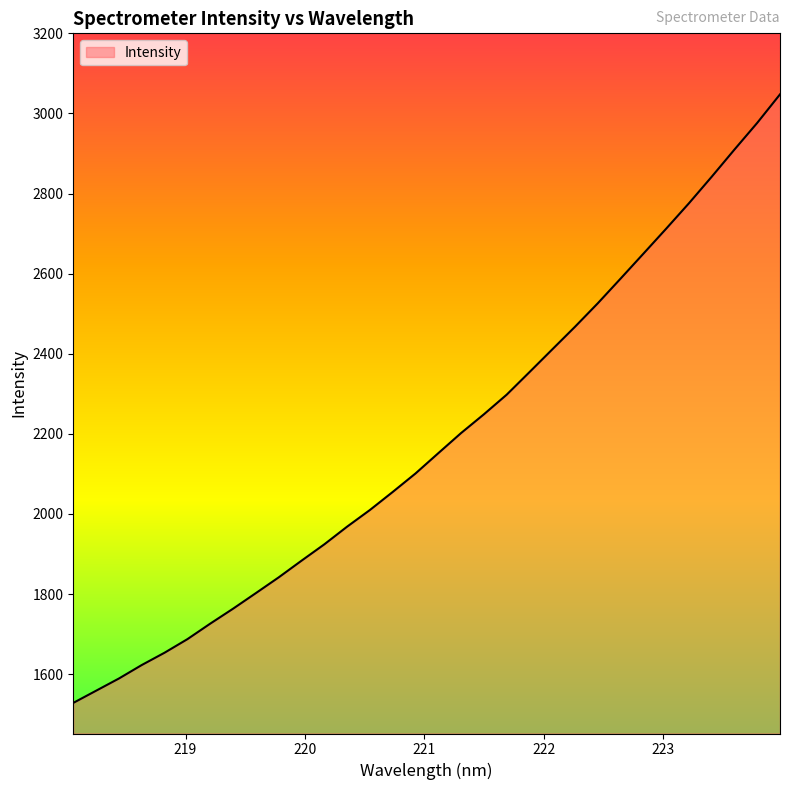

What is the maximum value shown in the chart?

3047.7